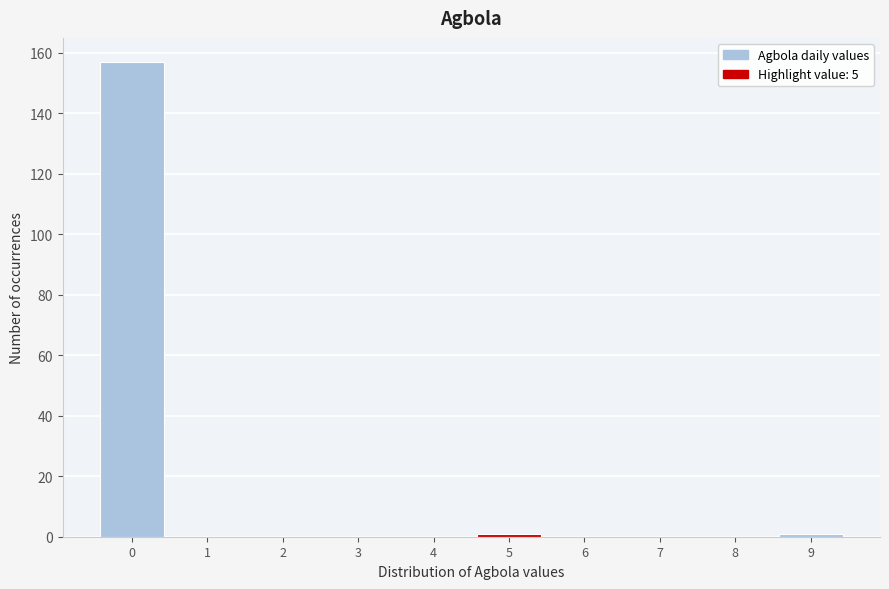

Reading left to right, list all the values displayed in this chart.

0=157	1=0	2=0	3=0	4=0	5=1	6=0	7=0	8=0	9=1